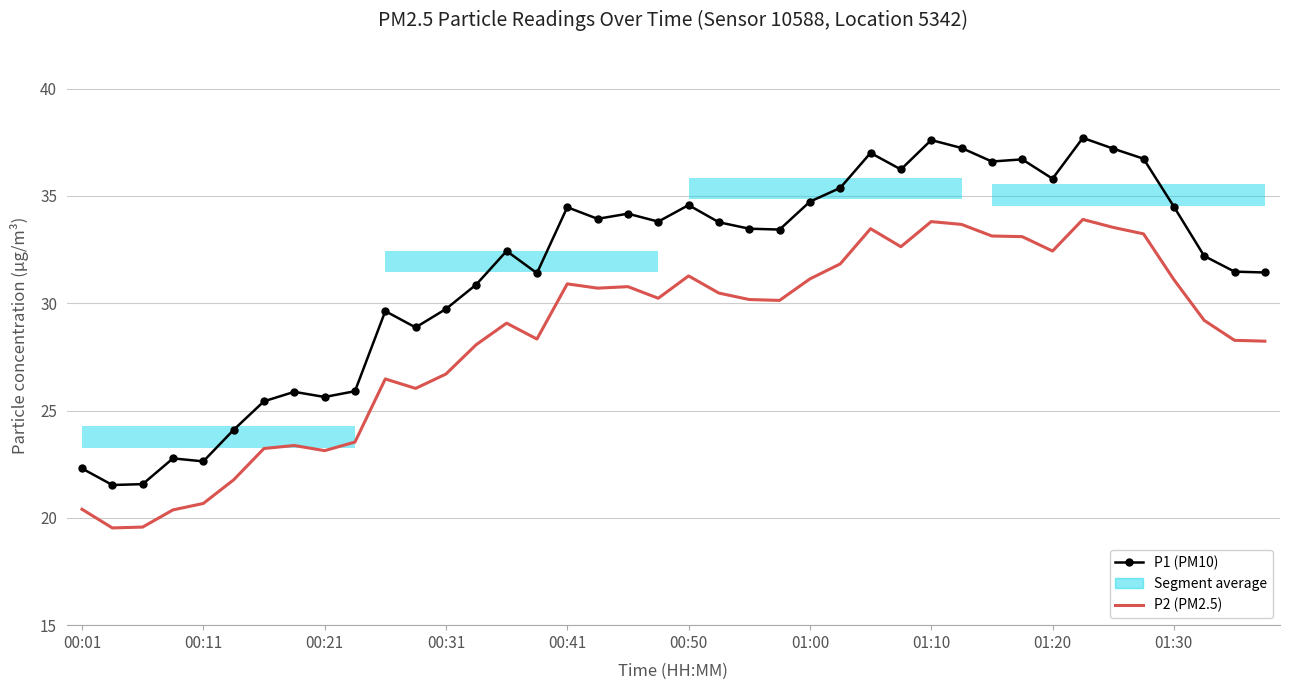

List the series in order of their overall mean, highest first.

P1 (PM10), P2 (PM2.5)